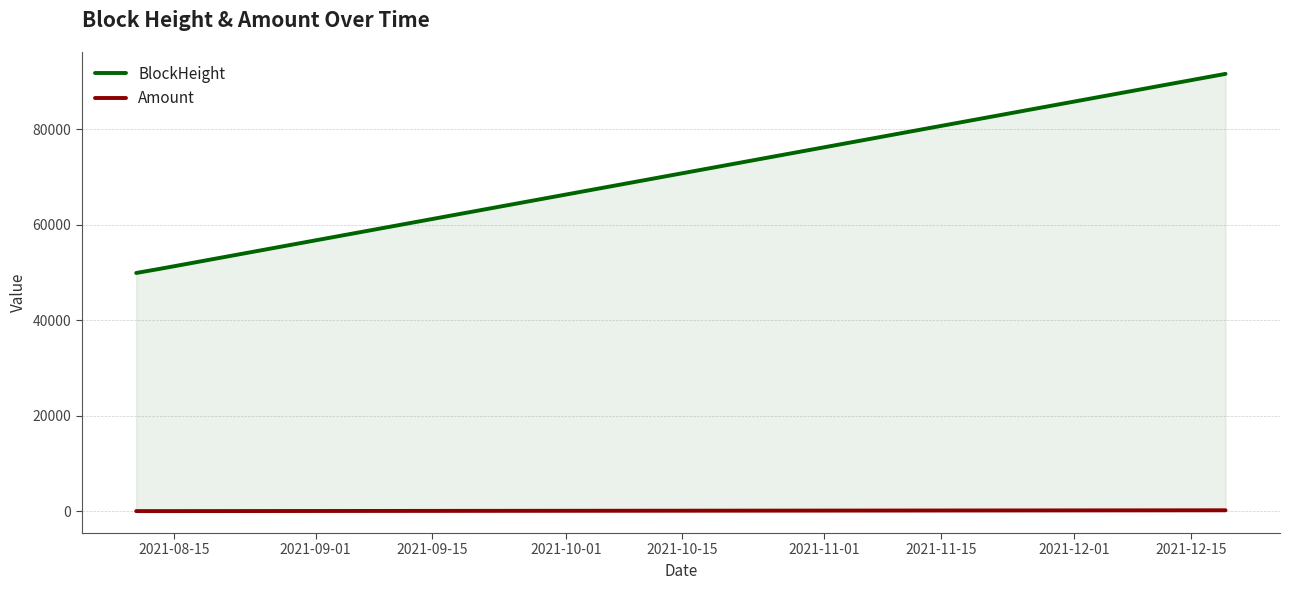

How many data points in BlockHeight are above 91598?

1